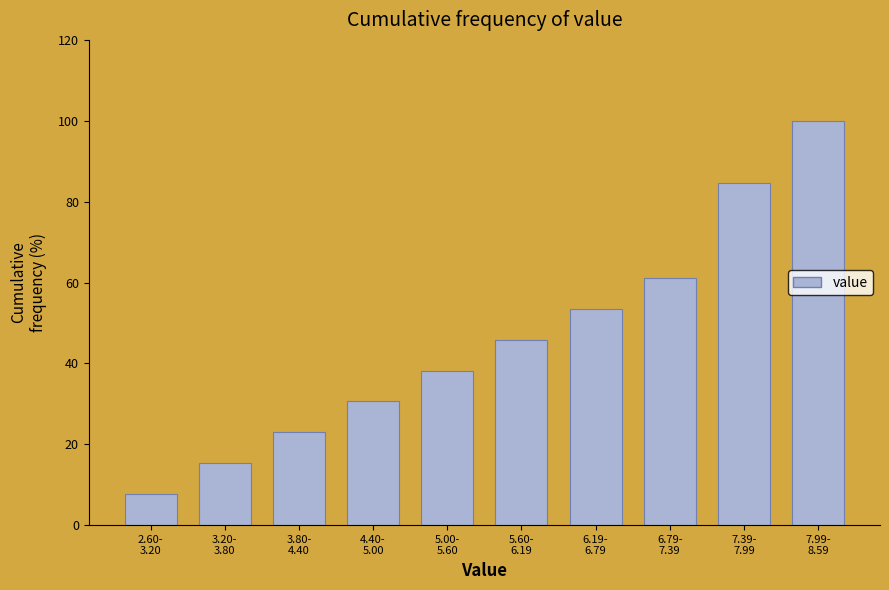

Reading left to right, transcribe all the data shown in this chart.

7.6	15.3	22.9	30.6	38.2	45.9	53.5	61.1	84.7	100.0